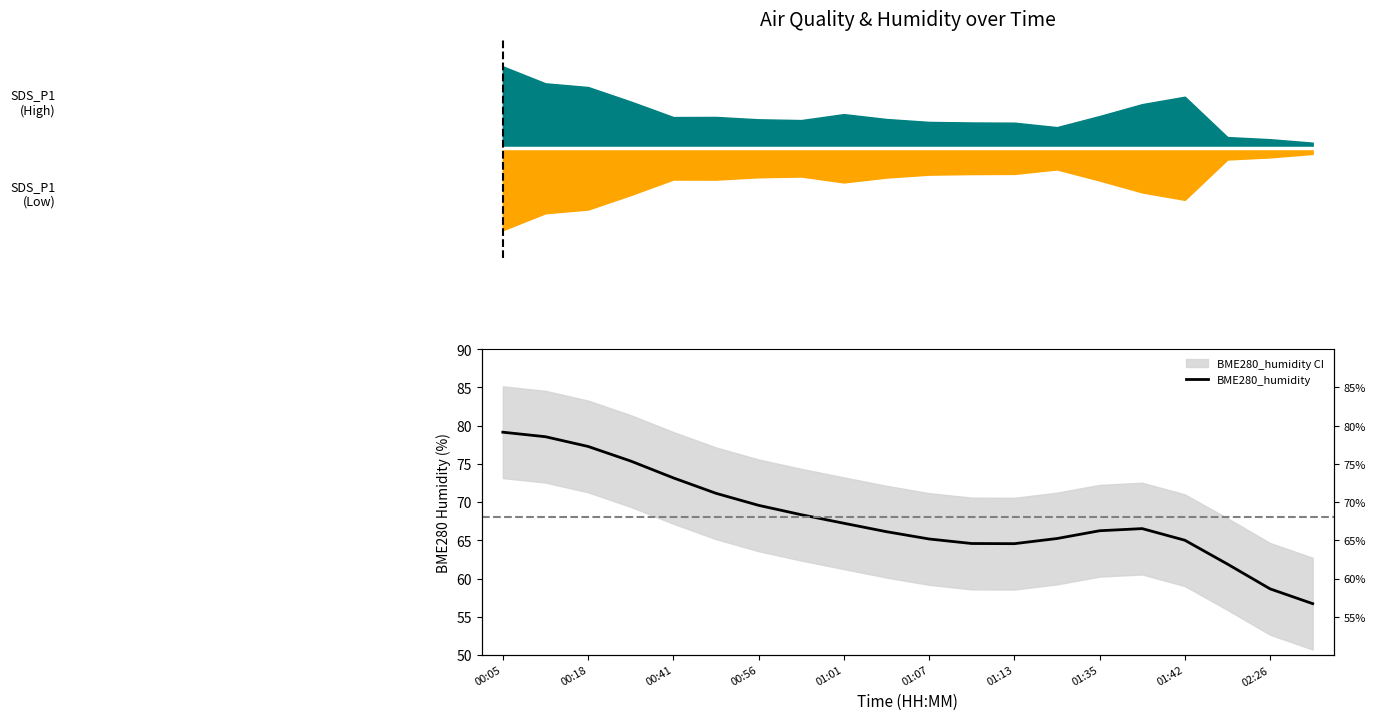

Does the chart display data point markers on the line(s)?

No